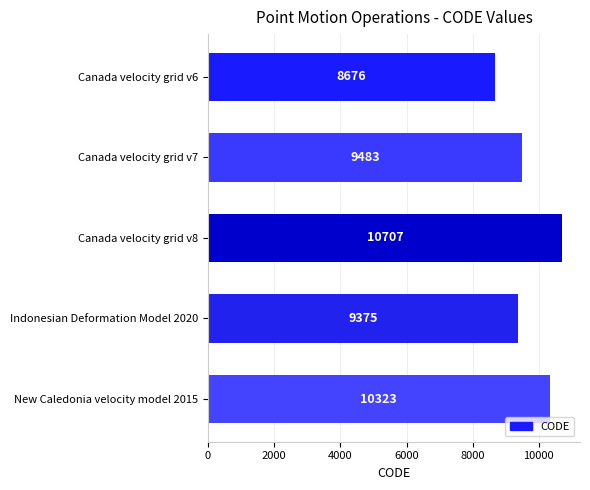

What is the change in value from Indonesian Deformation Model 2020 to New Caledonia velocity model 2015?

+948